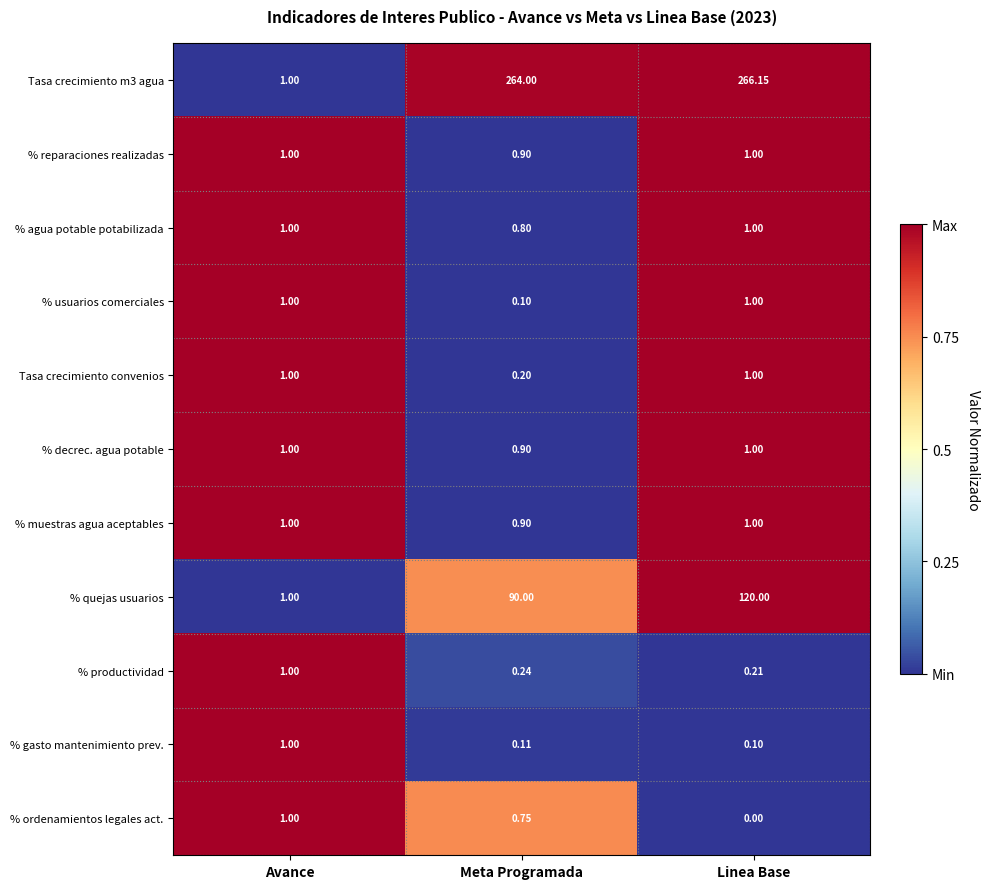

Is the value of % productividad at Linea Base greater than the value of Tasa crecimiento m3 agua at Linea Base?

No